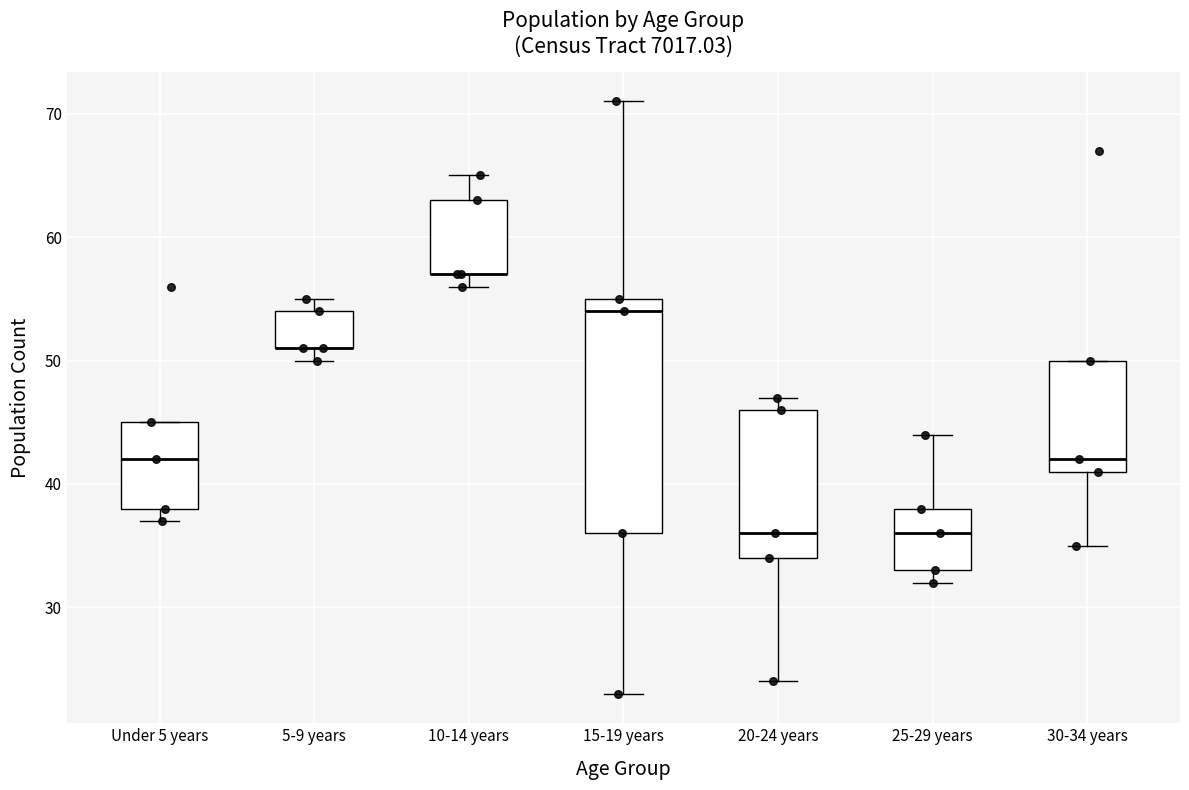

Reading left to right, read every box against the y-axis: the position of its median line, the range the box covers, and the ends of its whiskers. The values are not printed on the chart, so give them approximately, as read against the axis.

Under 5 years: median 42, box 38 to 45, whiskers 37 to 45
5-9 years: median 51 (drawn on the box's lower edge), box 51 to 54, whiskers 50 to 55
10-14 years: median 57 (drawn on the box's lower edge), box 57 to 63, whiskers 56 to 65
15-19 years: median 54, box 36 to 55, whiskers 23 to 71
20-24 years: median 36, box 34 to 46, whiskers 24 to 47
25-29 years: median 36, box 33 to 38, whiskers 32 to 44
30-34 years: median 42, box 41 to 50, whiskers 35 to 50